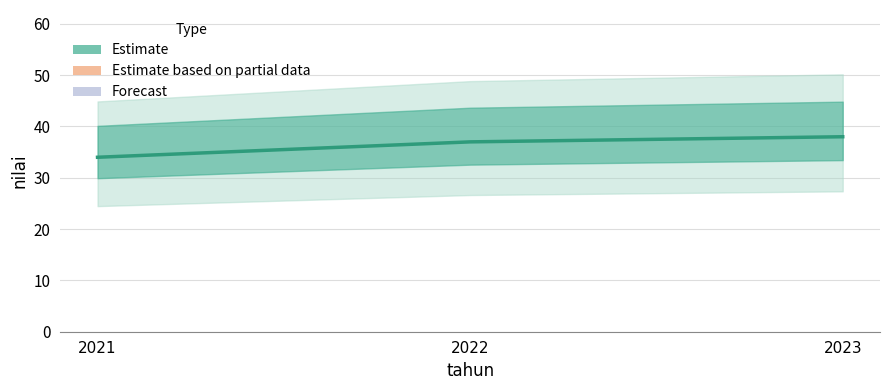

Reading left to right, transcribe all the data shown in this chart.

2021=34	2022=37	2023=38